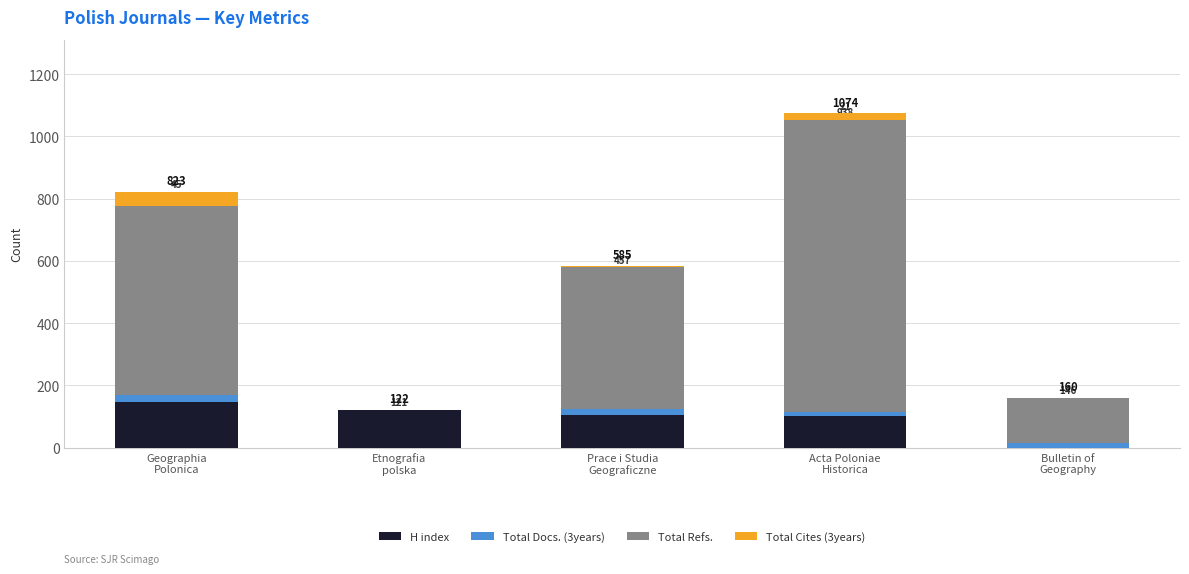

What is the maximum value for H index?

147